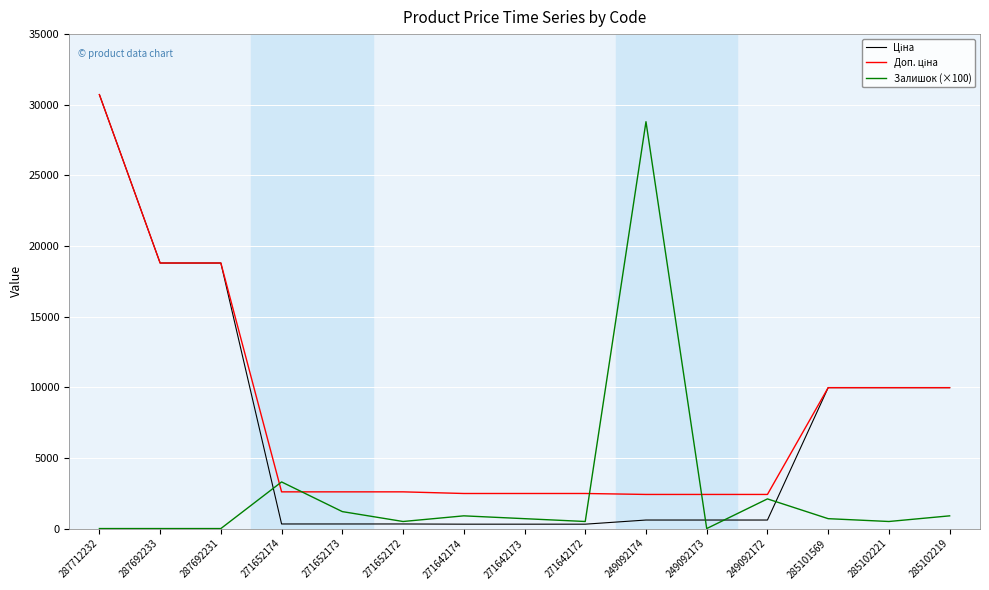

What is the greatest value displayed?

30717.1